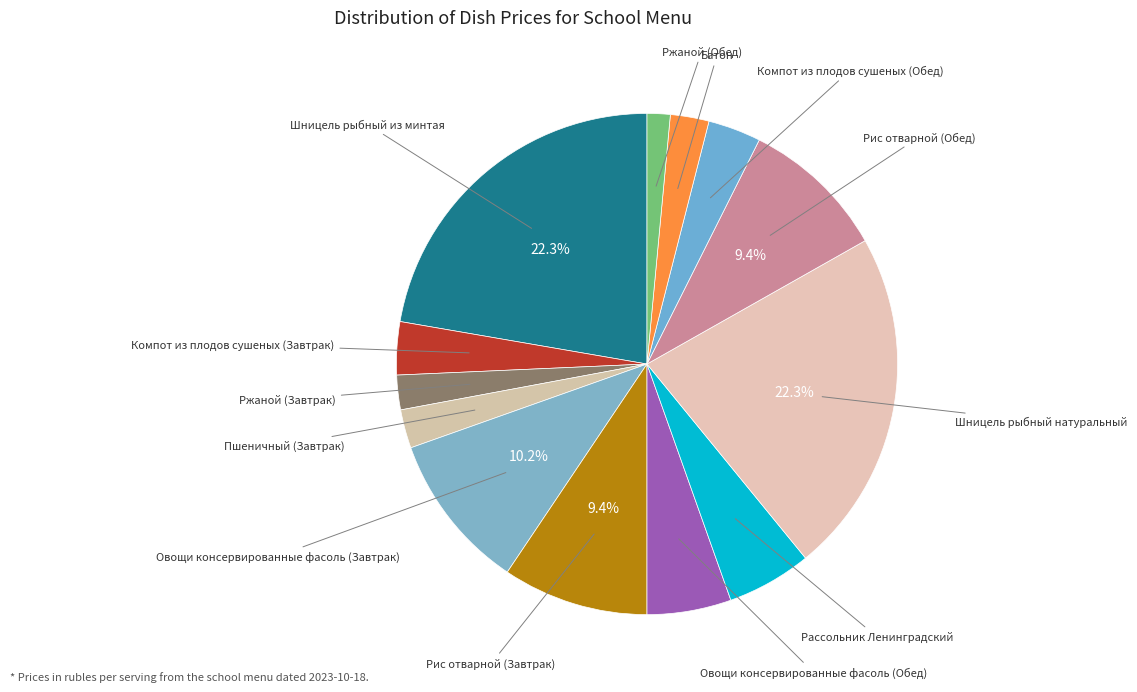

How many segments does this pie chart have?

13